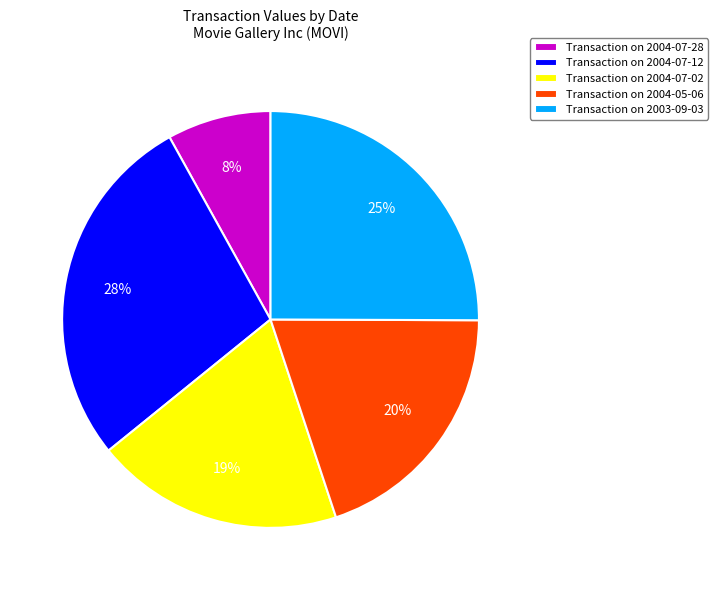

To the nearest percent, what percentage of the pie is Transaction on 2004-05-06?

20%